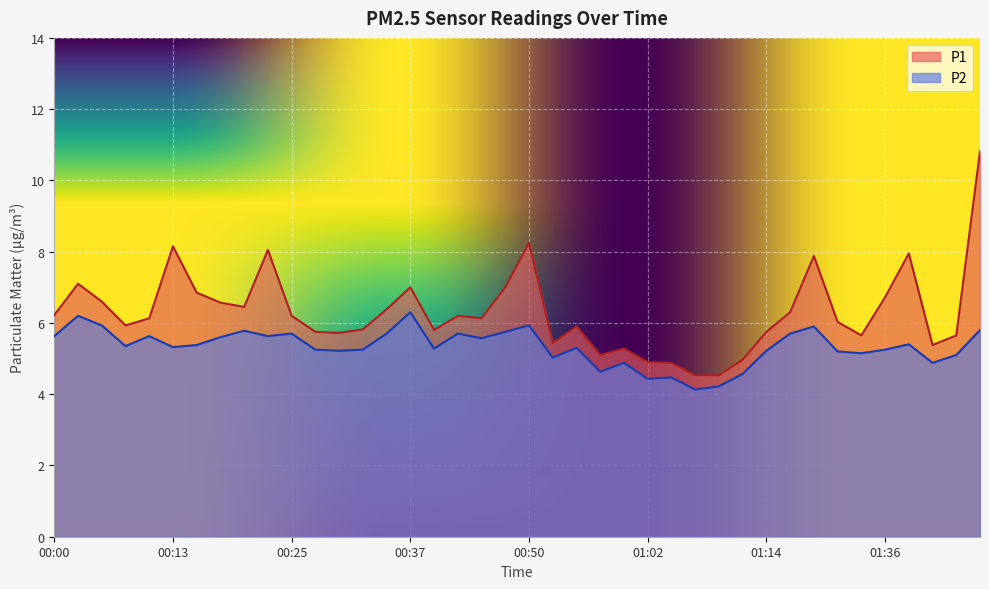

What is the sum of all P1 values?

251.9